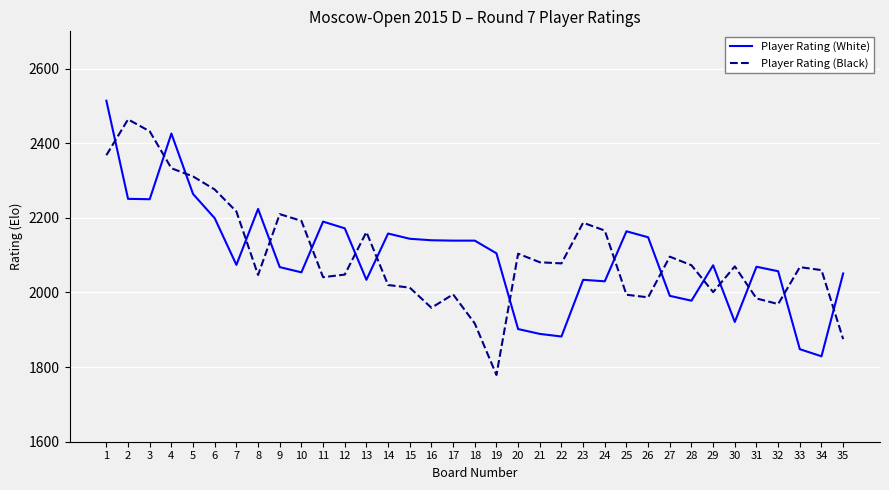

What are all the series names shown in the legend?

Player Rating (White), Player Rating (Black)